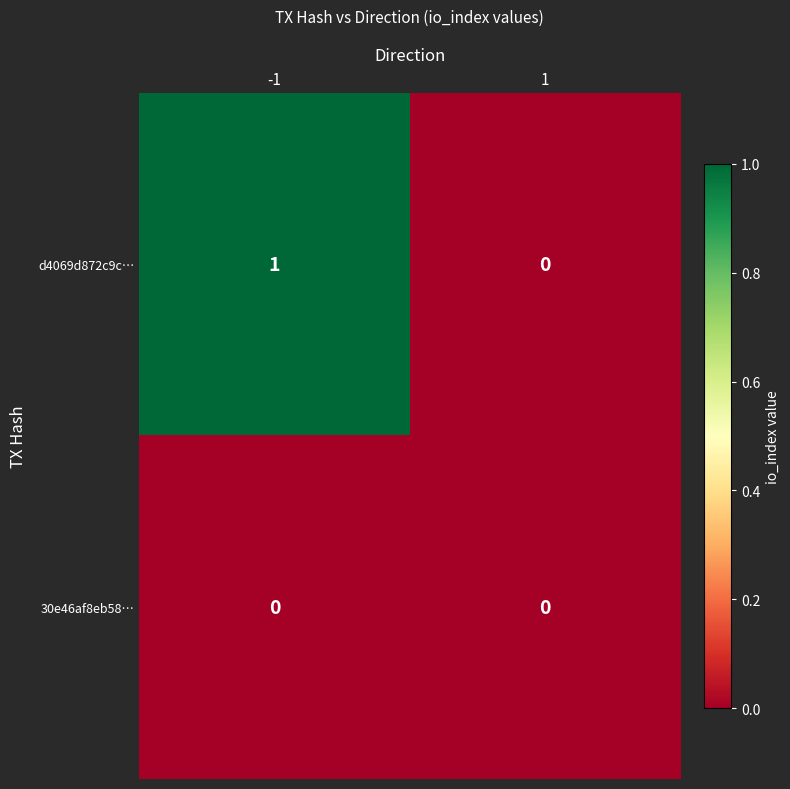

What is the greatest value displayed?

1